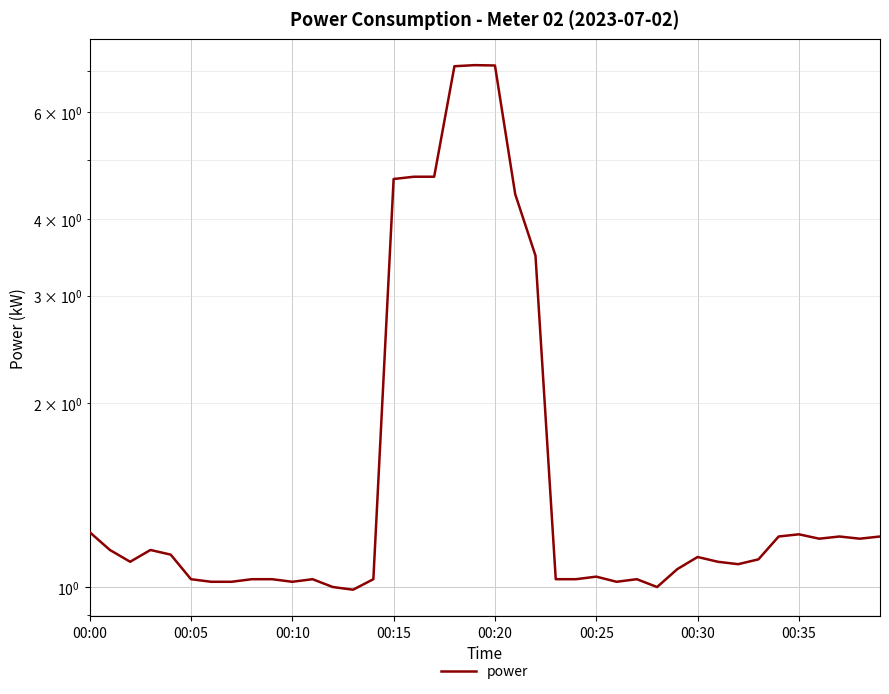

What is the smallest value displayed?

1.0